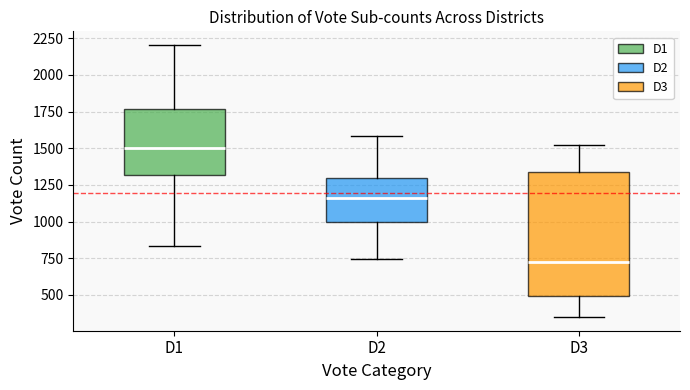

Reading left to right, transcribe this box plot: for each box, give where its median line is, the range the box spans, and where its two whiskers end, as read against the y-axis. The values are not printed on the chart, so give them approximately, as read against the axis.

D1: median 1500, box 1300 to 1750, whiskers 850 to 2200
D2: median 1150, box 1000 to 1300, whiskers 750 to 1600
D3: median 700, box 500 to 1350, whiskers 350 to 1500